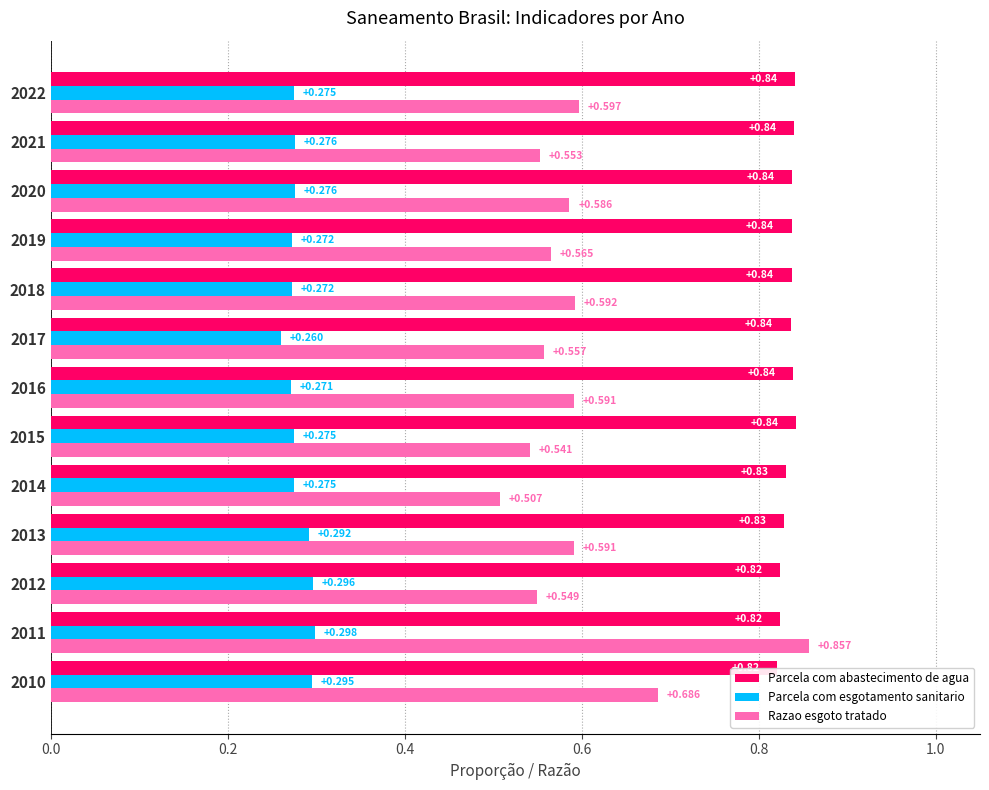

What is the highest value of the Razao esgoto tratado series?

0.9